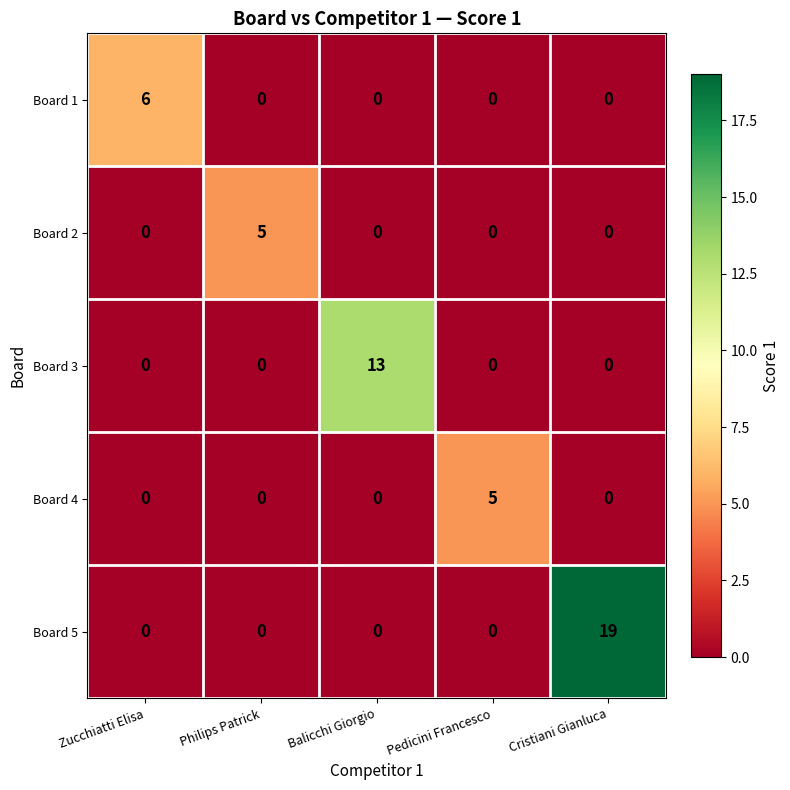

At how many categories does at least one series exceed 17?

1